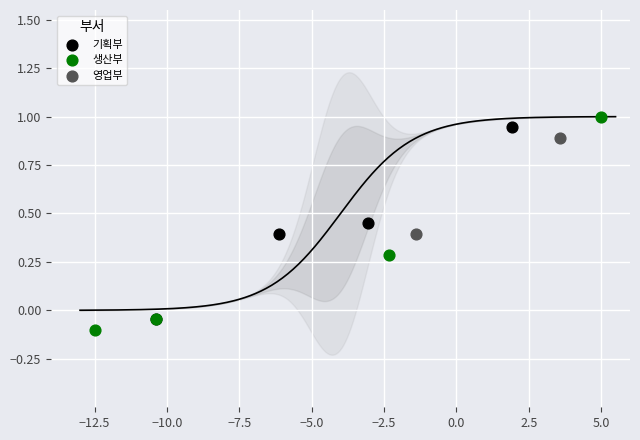

Which series contains the lowest Y value?

생산부